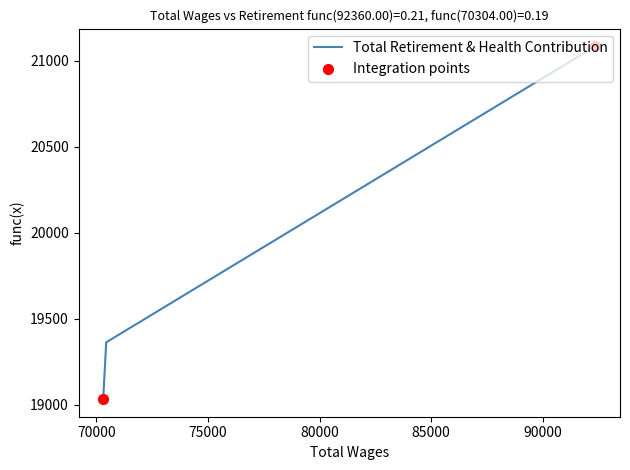

Between 92360.0 and 70439.0, which is larger?

92360.0